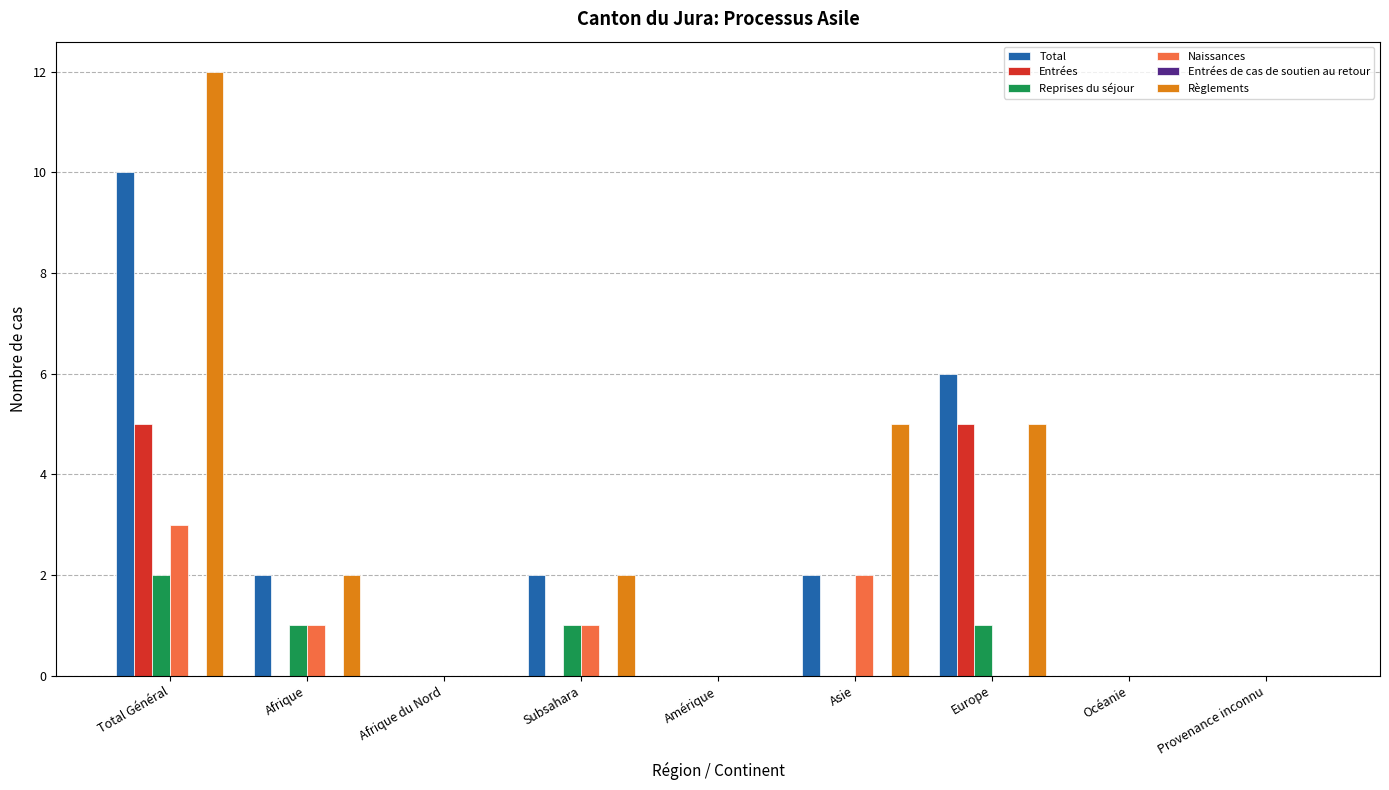

Which series changed the most between Afrique and Asie?

Règlements